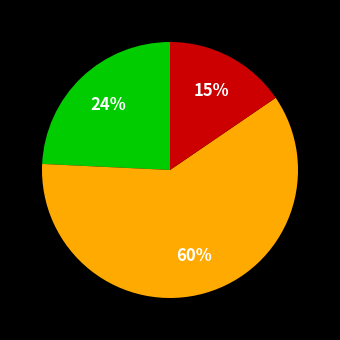

Is there any slice that represents more than half of the pie?

Yes